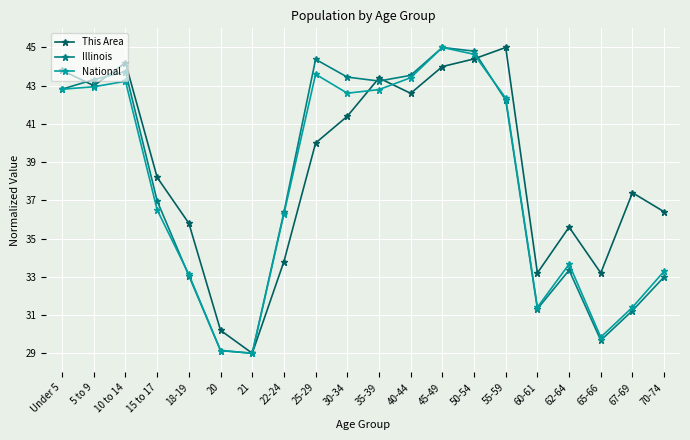

True or false: This Area and Illinois cross at least once.

True